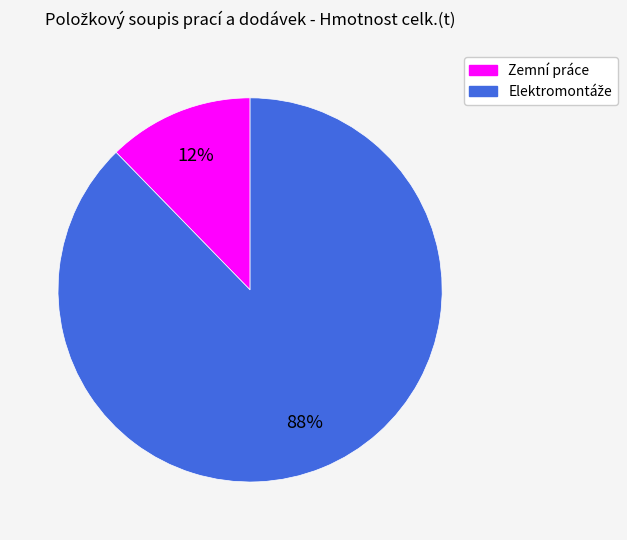

Is there a majority slice in this chart?

Yes